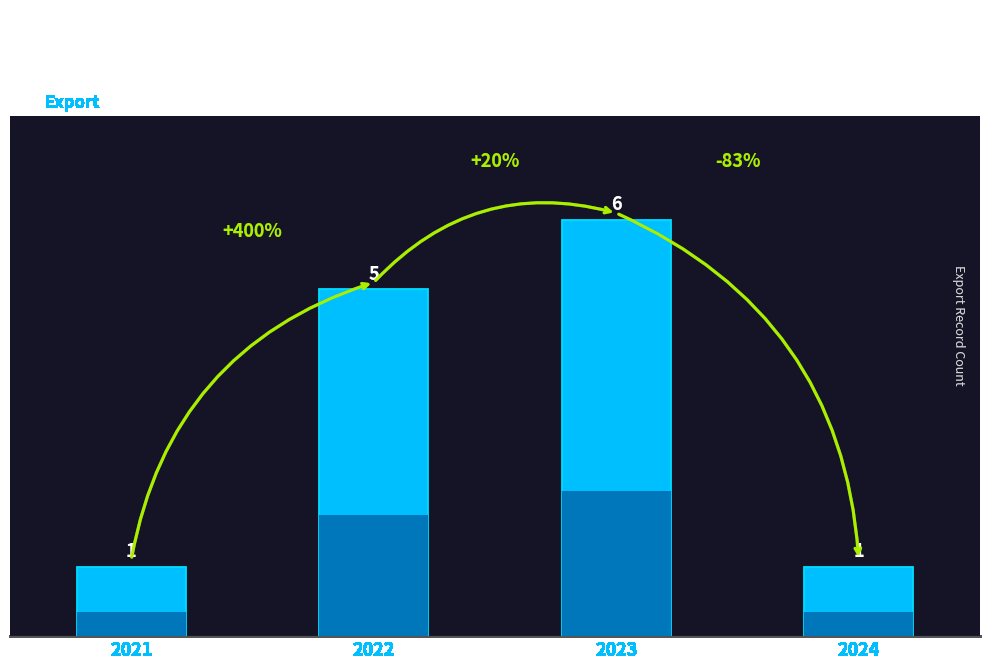

Rank the categories by value from highest to lowest.

2023, 2022, 2021, 2024